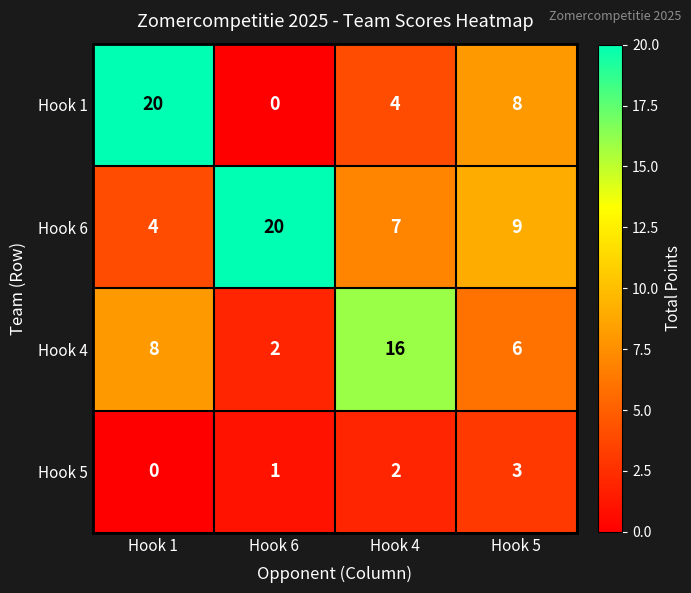

Rank the series at Hook 6 from lowest to highest value.

Hook 1, Hook 5, Hook 4, Hook 6